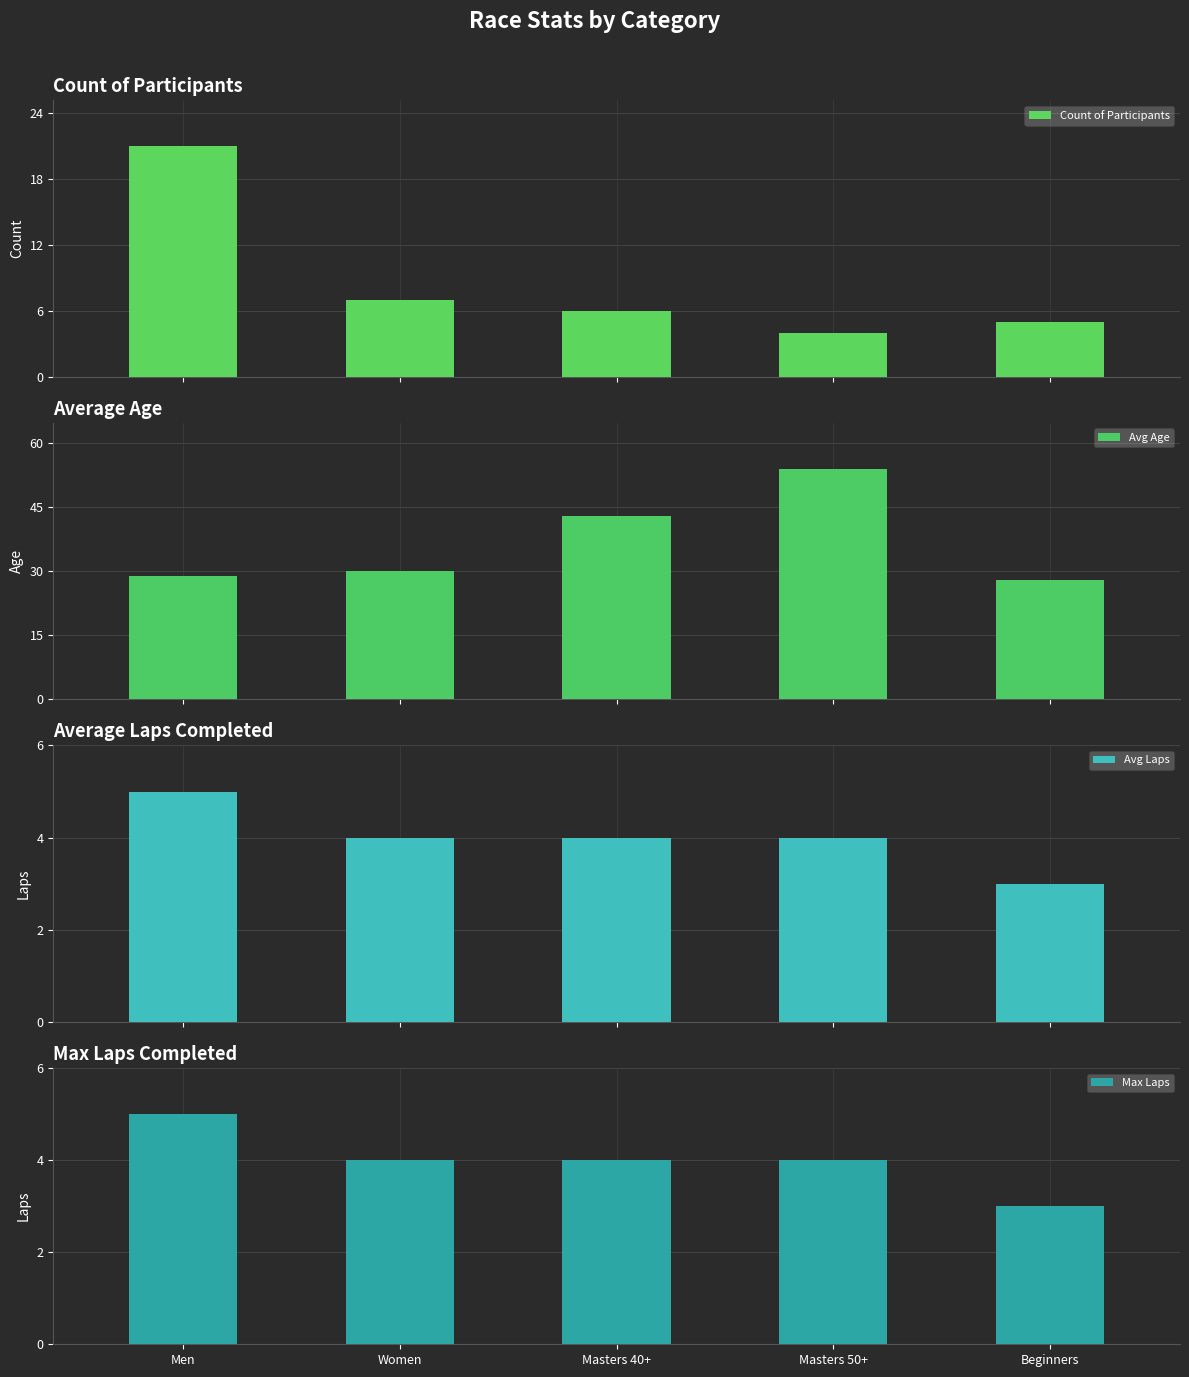

Rank the categories by Avg Age value from lowest to highest.

Beginners, Men, Women, Masters 40+, Masters 50+